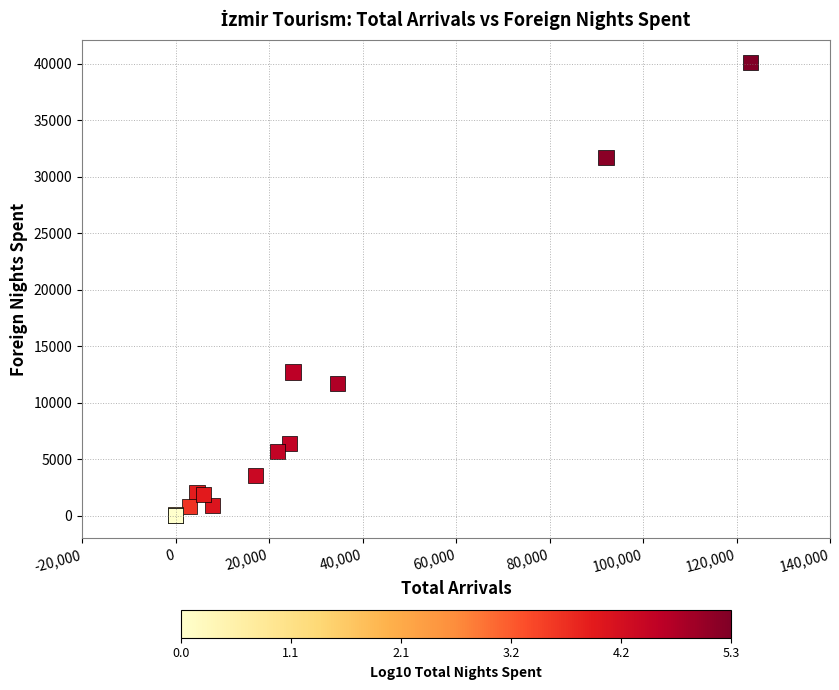

What Y value in the scatter plot is closest to 20064?

12728